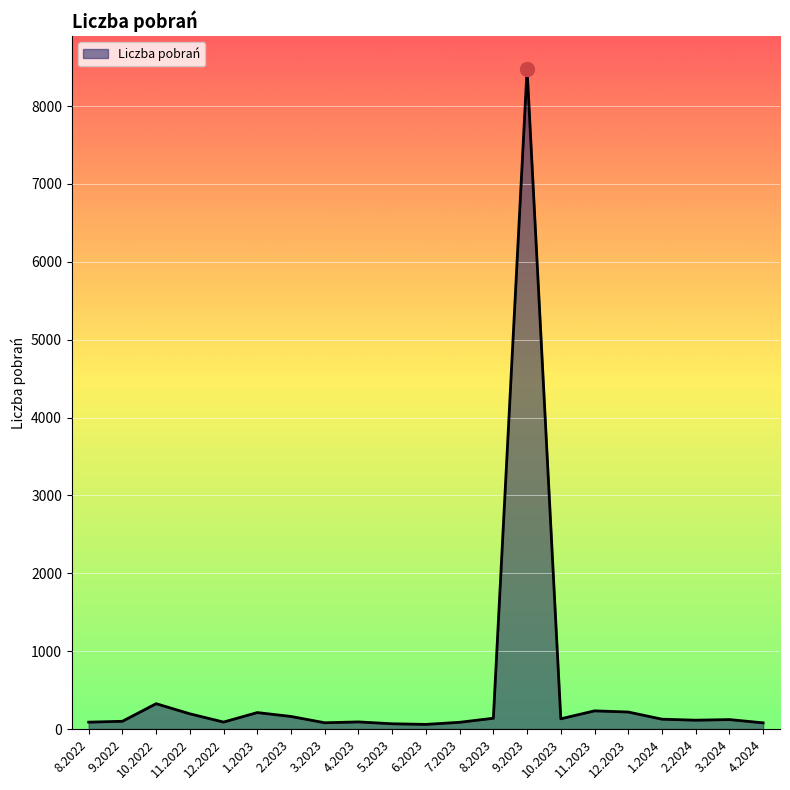

The chart shows a value of 79 at 4.2024. True or false?

True